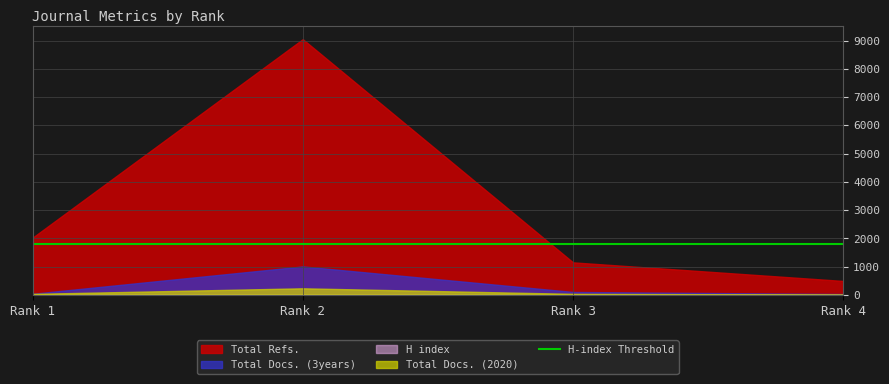

What is the sum of all Total Refs. values?

12727